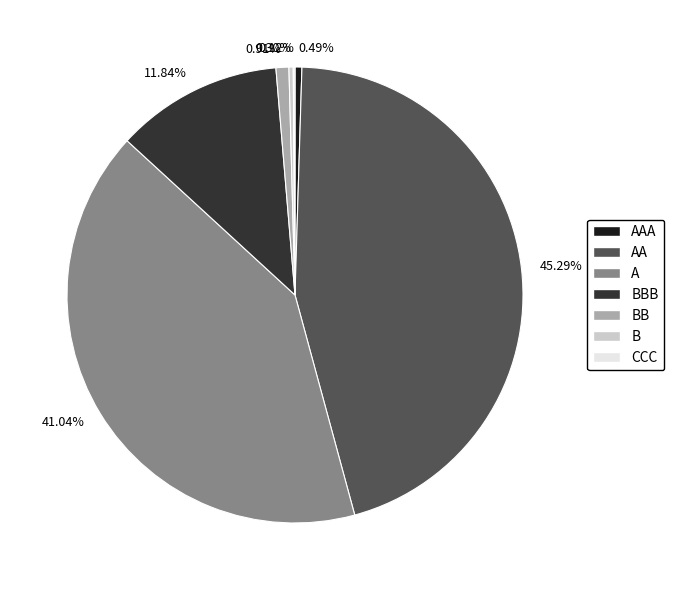

Does any single category account for the majority?

No